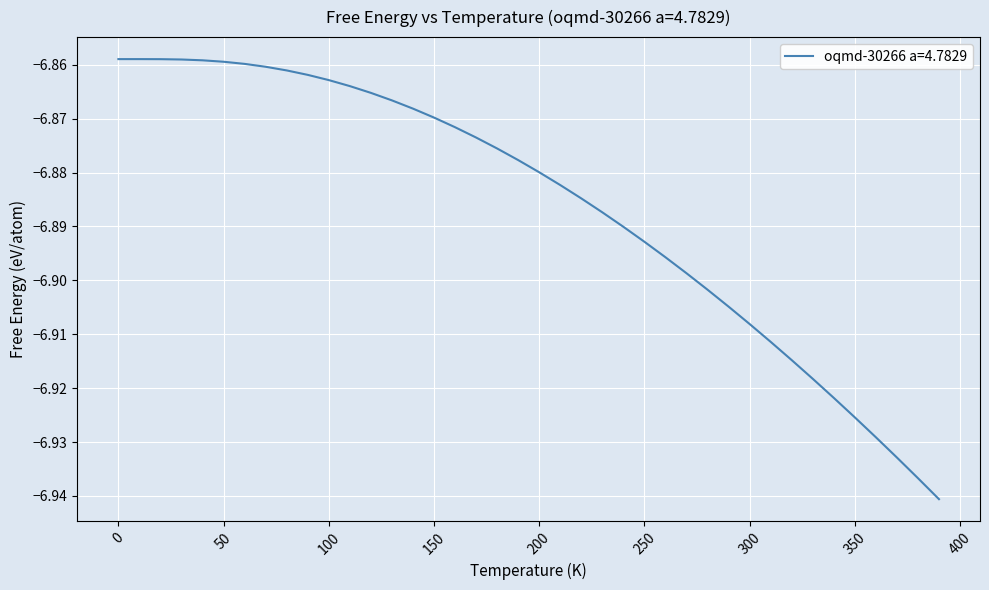

Is this an area chart (filled region under the line)?

No